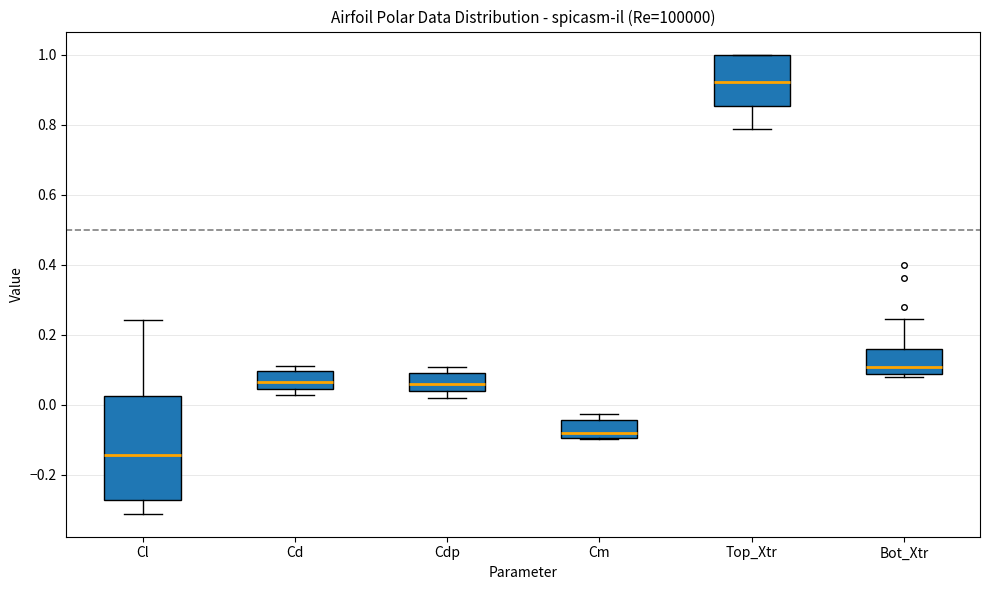

Which box's median line is the lowest?

Cl